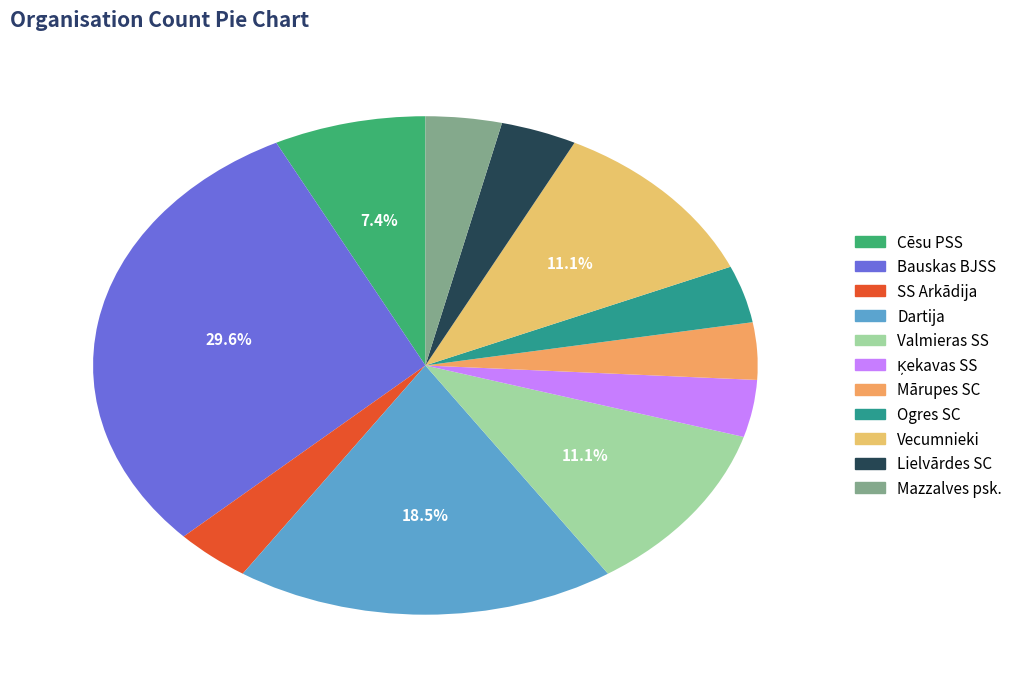

True or false: Ogres SC accounts for 16% of the total.

False